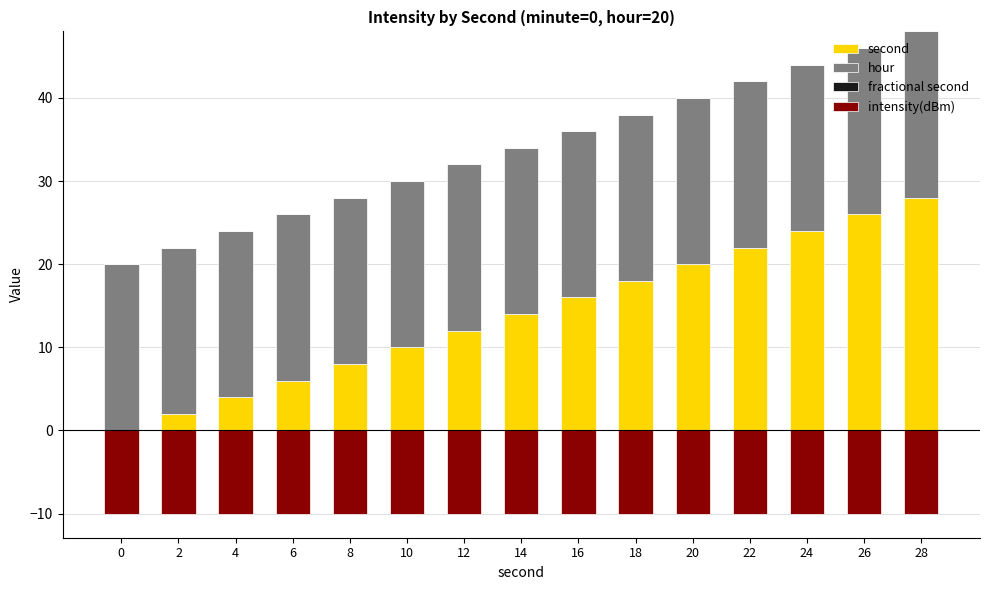

Is the value of hour at 14 greater than the value of fractional second at 12?

Yes